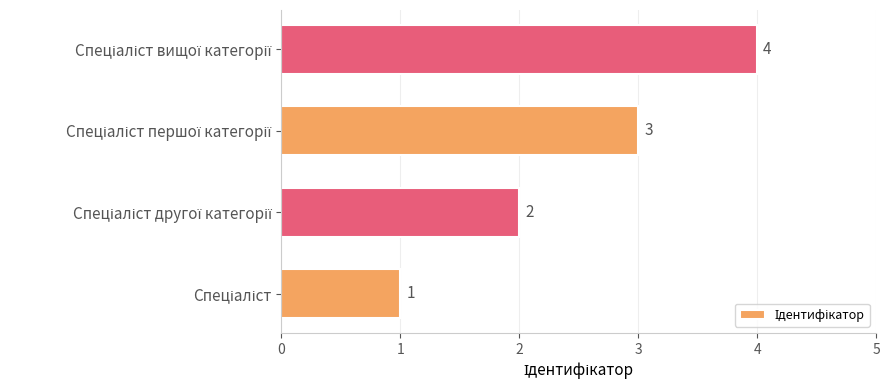

What is the greatest value displayed?

4